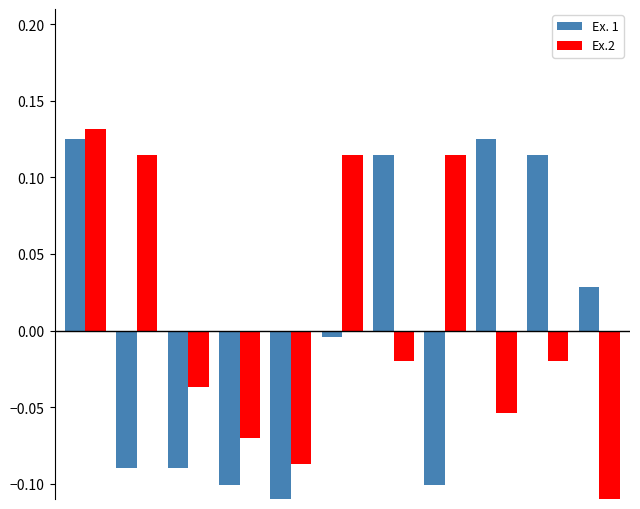

Count the number of data series in this chart.

2